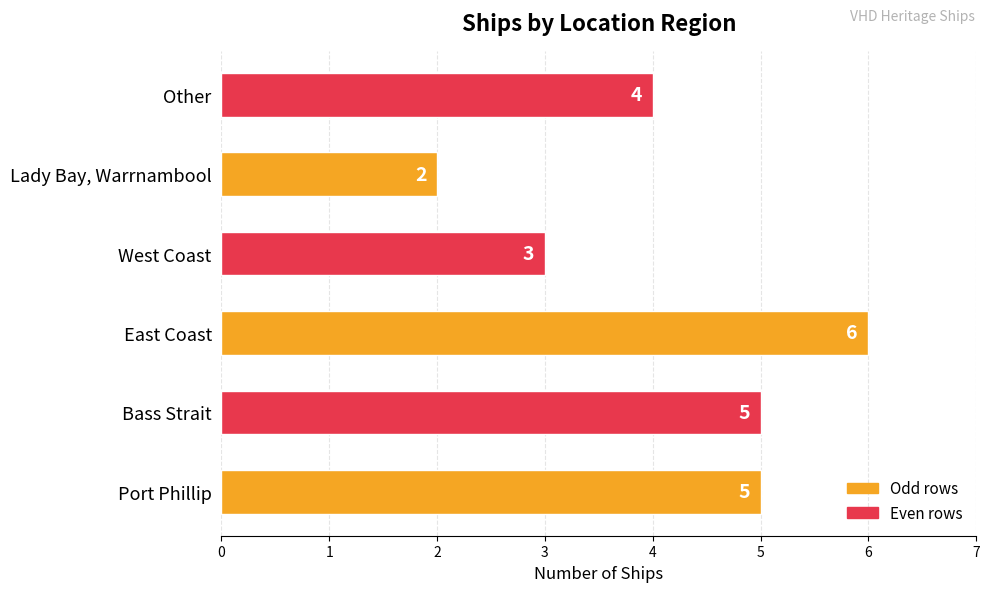

What is the change in value from Port Phillip to East Coast?

+1